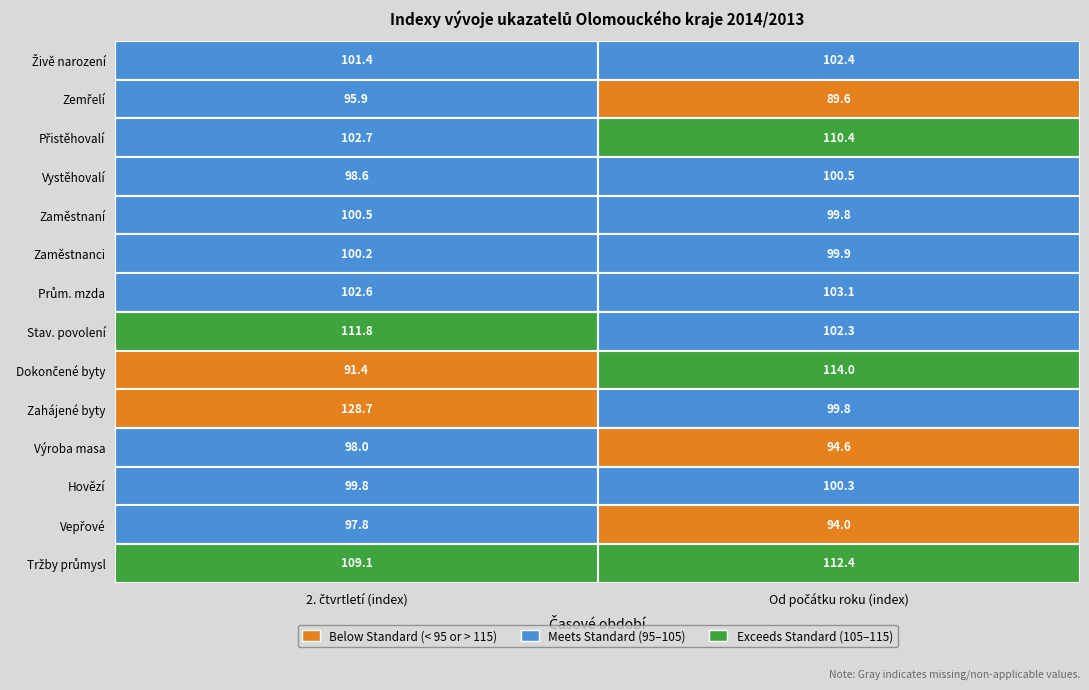

What is the difference between the maximum and minimum values in the Vepřové series?

3.8